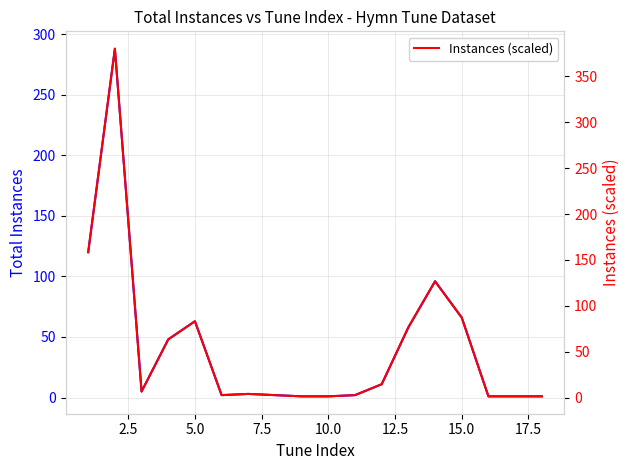

Does the chart have visible grid lines?

Yes